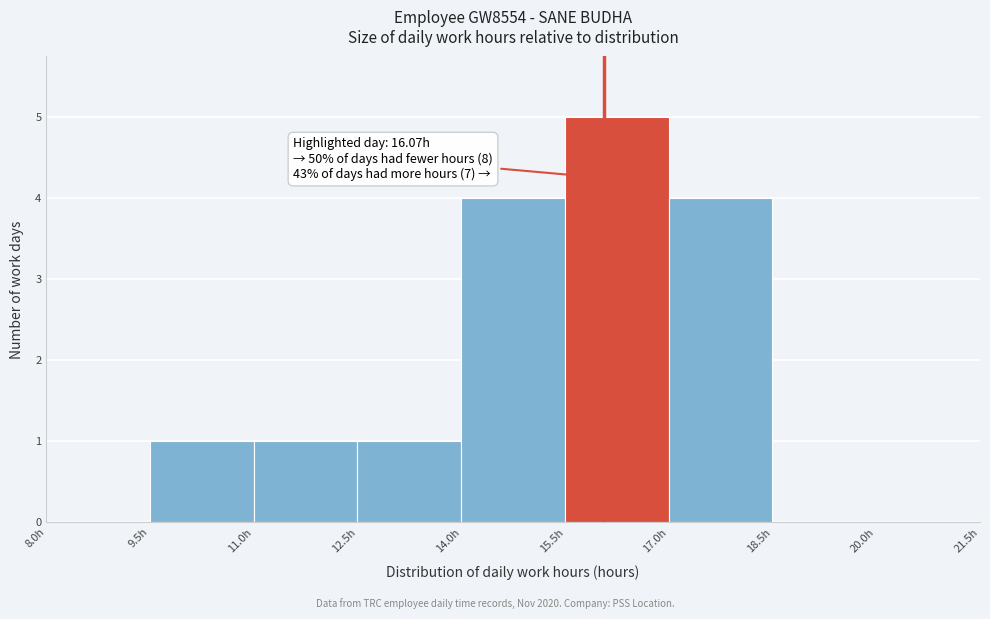

Over which range of the x-axis is the bar tallest?

15.5 to 17.0